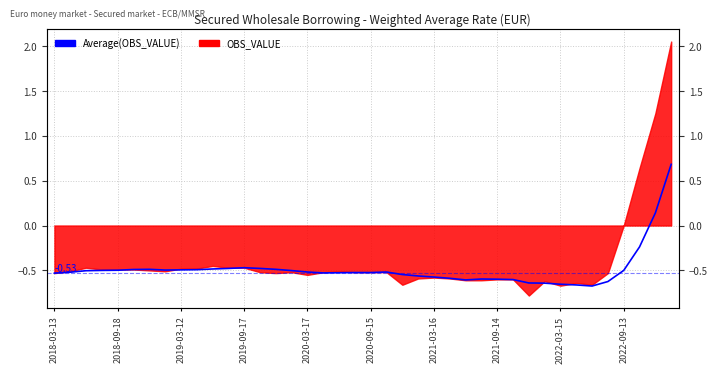

How many lines are shown in the chart?

1